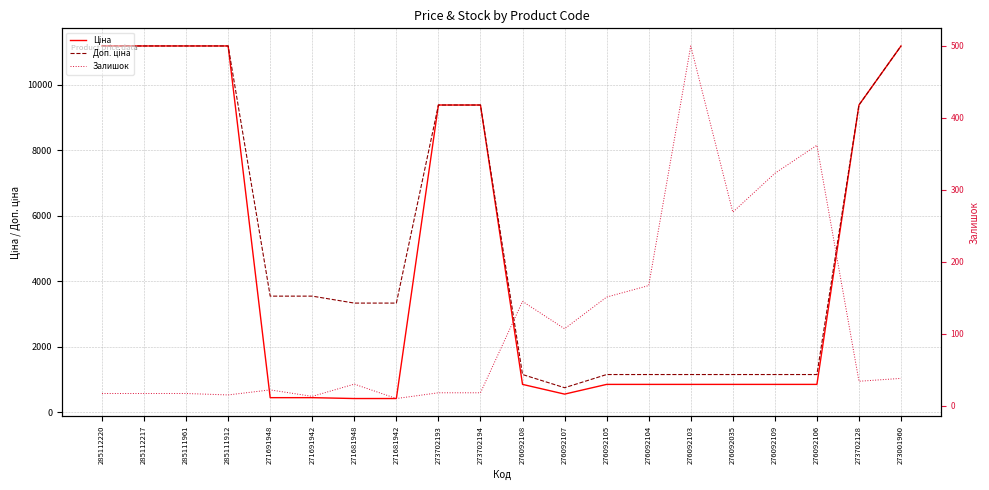

At how many categories does at least one series exceed 6705?

8